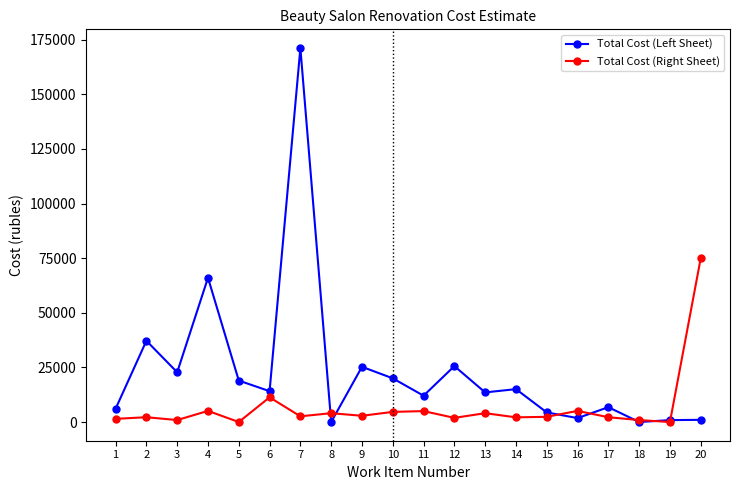

What is the average value of the Total Cost (Right Sheet) series?

6690